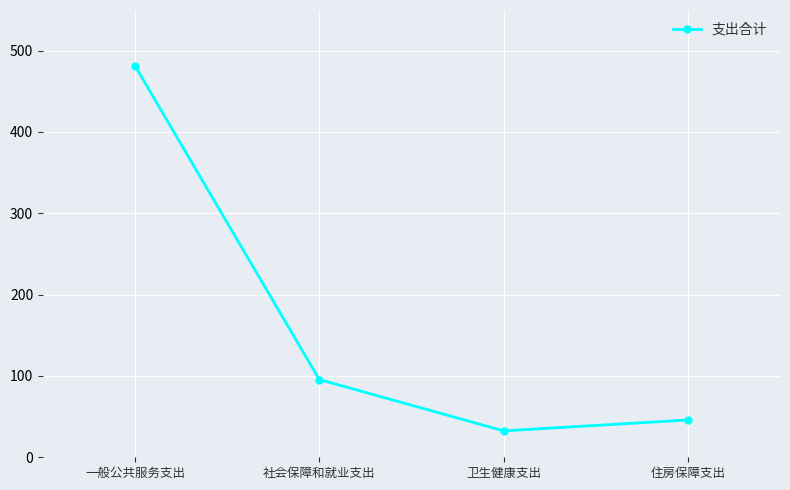

What is the ratio of the value at 一般公共服务支出 to the value at 卫生健康支出?

14.8